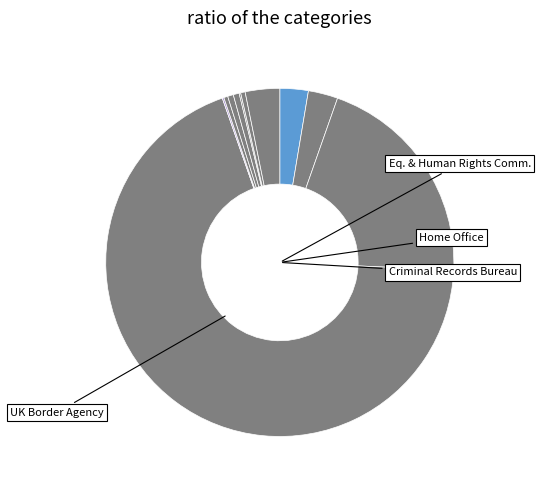

Which category has the smallest portion of the pie?

National Fraud Authority